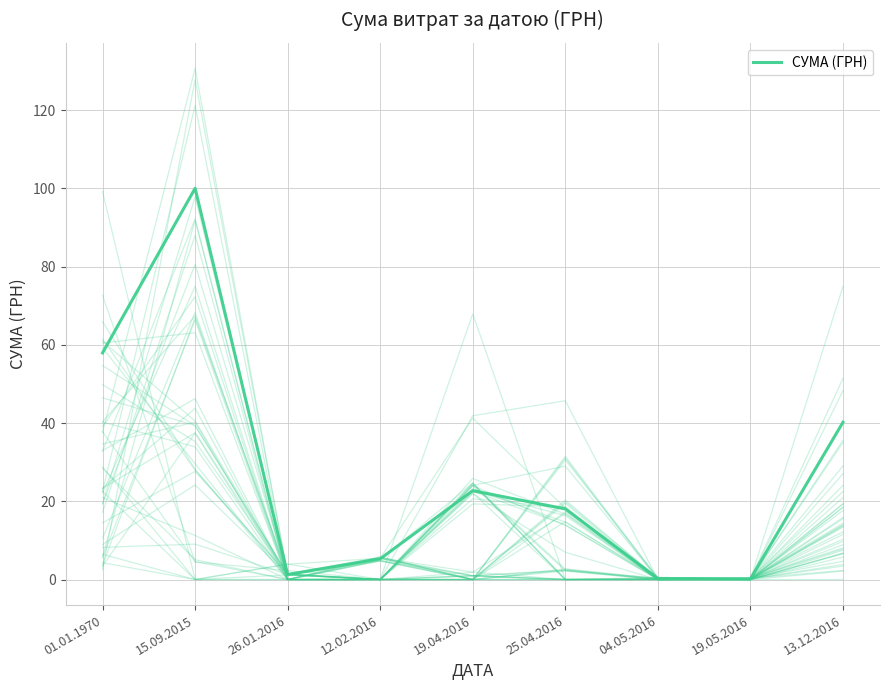

How many lines are shown in the chart?

1